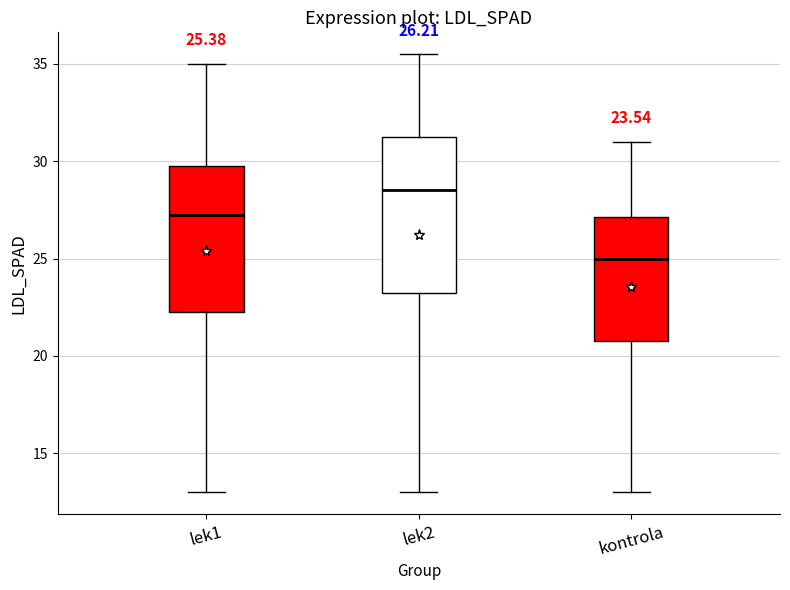

Which box's median line is the highest?

lek2